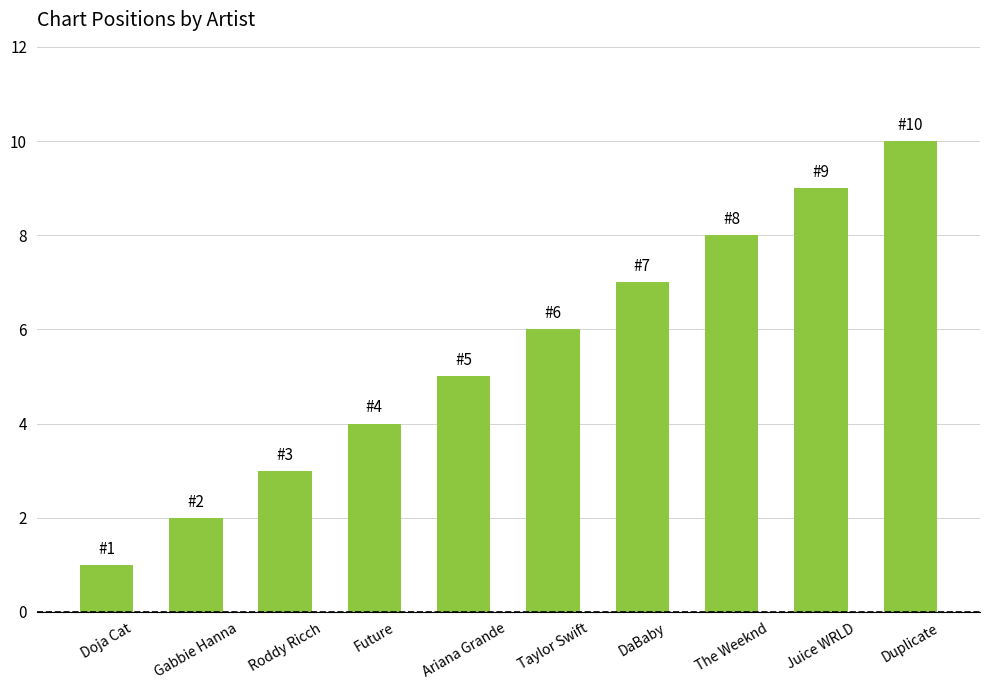

How many values are below 6?

5